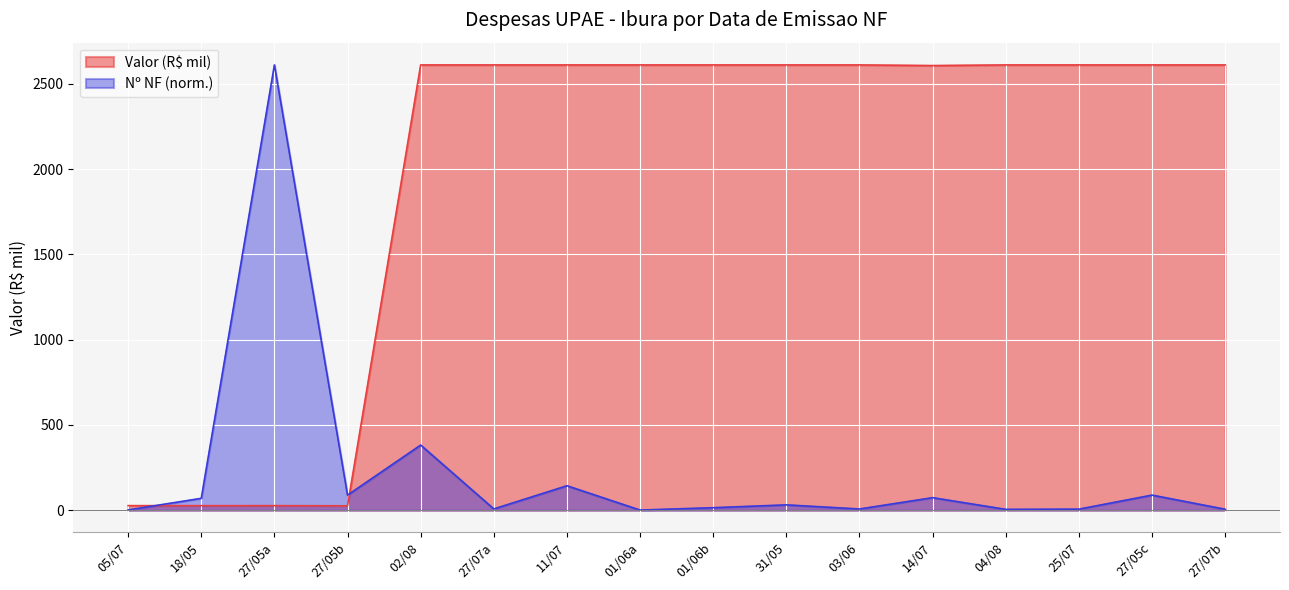

Between 18/05 and 27/07a, which series saw the biggest shift?

Valor (R$ mil)